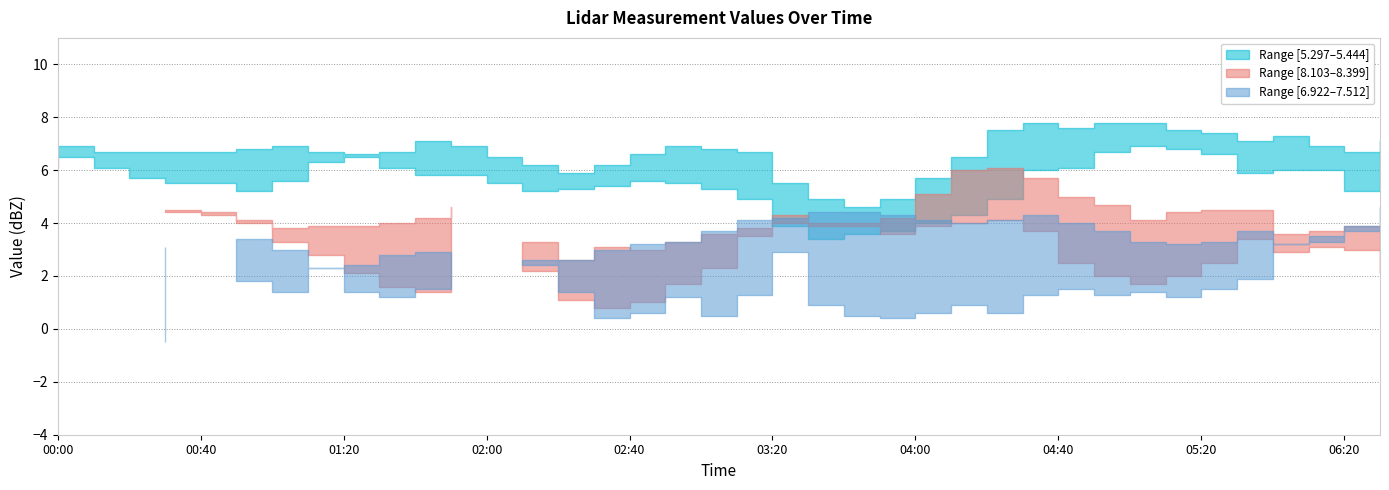

The 6.922 series shows 4.9 at 2013/04/12 03:20. True or false?

False